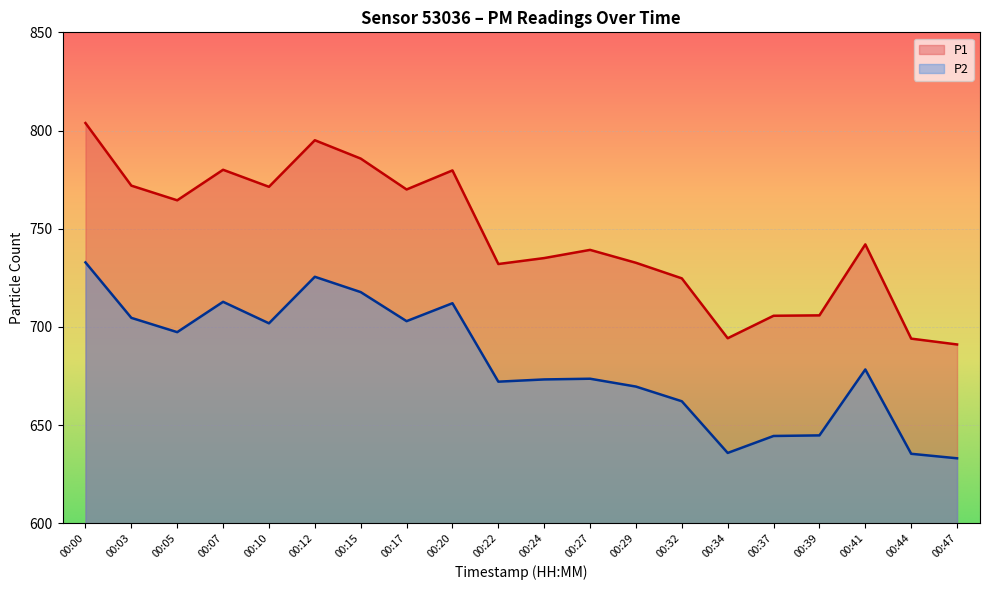

Which series has the largest total across all categories?

P1